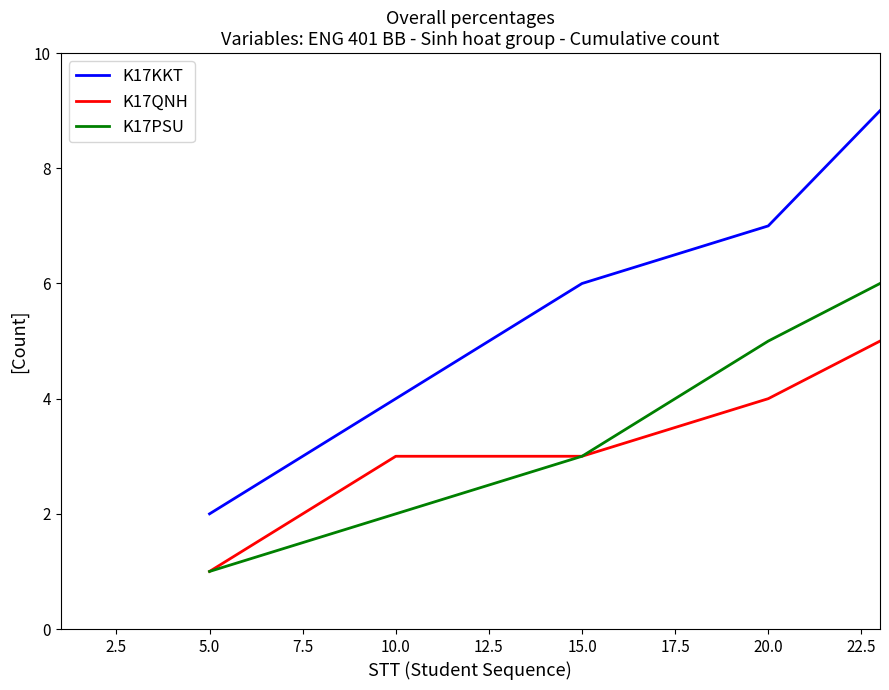

True or false: K17KKT and K17QNH intersect in this chart.

False